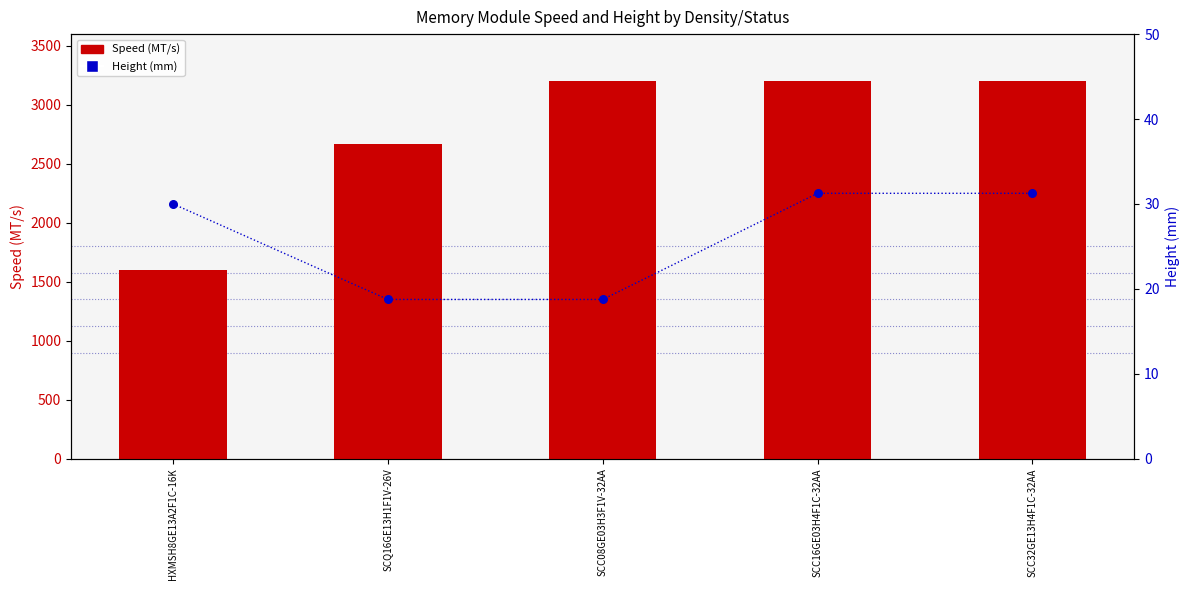

Which series contains the lowest Y value?

Height (mm)